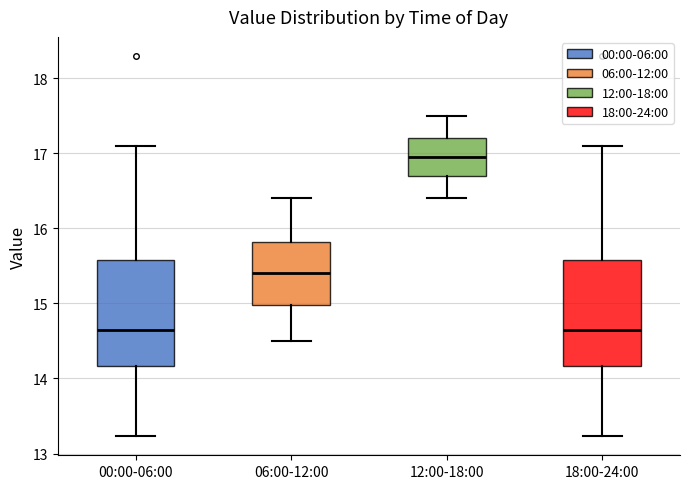

Reading left to right, read every box against the y-axis: the position of its median line, the range the box covers, and the ends of its whiskers. The values are not printed on the chart, so give them approximately, as read against the axis.

00:00-06:00: median 14.7, box 14.2 to 15.6, whiskers 13.2 to 17.1
06:00-12:00: median 15.4, box 15.0 to 15.8, whiskers 14.5 to 16.4
12:00-18:00: median 17.0, box 16.7 to 17.2, whiskers 16.4 to 17.5
18:00-24:00: median 14.7, box 14.2 to 15.6, whiskers 13.2 to 17.1